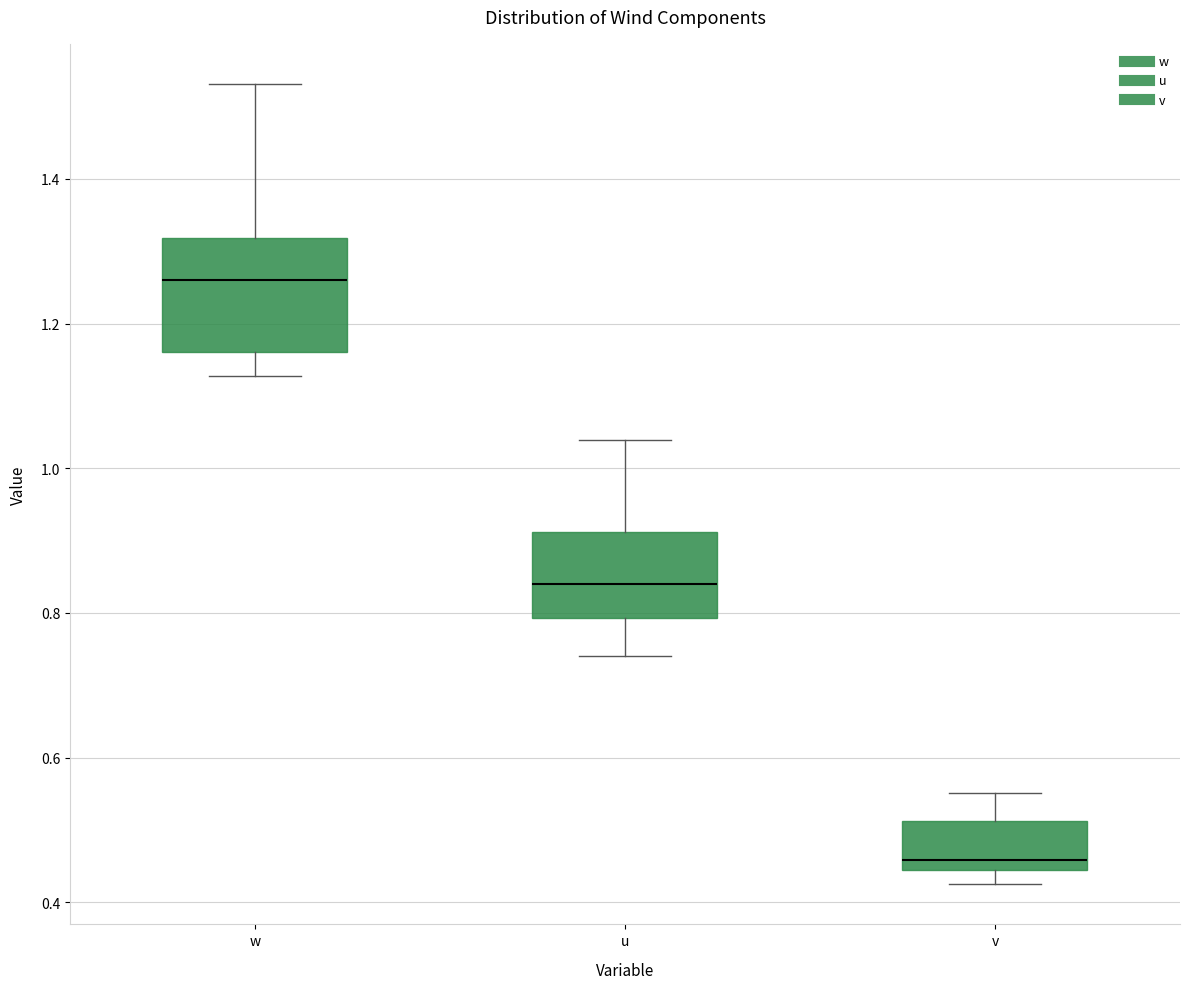

Reading left to right, transcribe this box plot: for each box, give where its median line is, the range the box spans, and where its two whiskers end, as read against the y-axis. The values are not printed on the chart, so give them approximately, as read against the axis.

w: median 1.26, box 1.16 to 1.32, whiskers 1.12 to 1.54
u: median 0.84, box 0.80 to 0.92, whiskers 0.74 to 1.04
v: median 0.46, box 0.44 to 0.52, whiskers 0.42 to 0.56